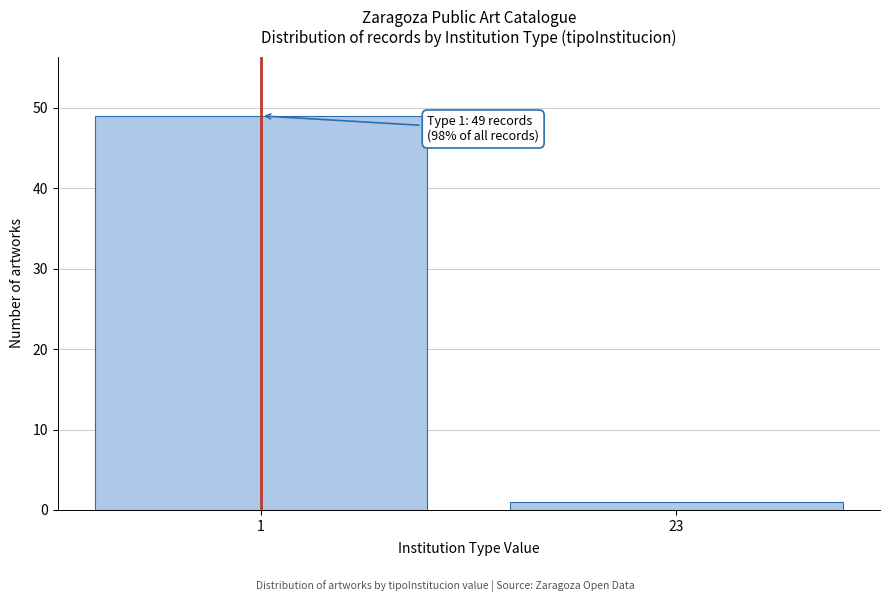

Reading right to left, transcribe all the data shown in this chart.

23=1	1=49